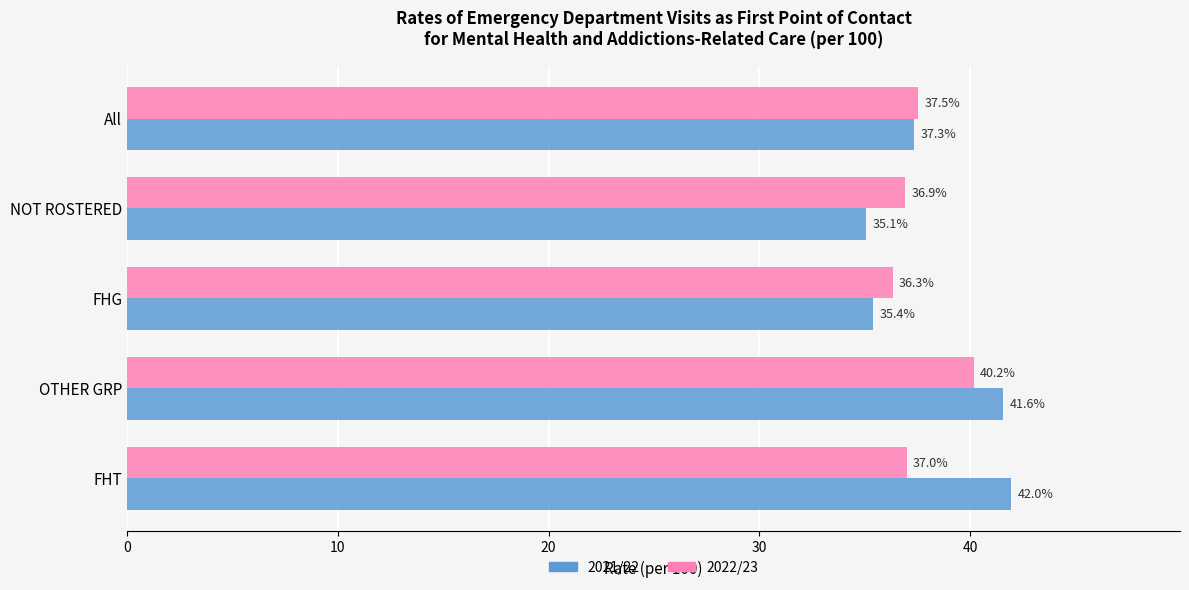

Rank the series by their maximum value, from highest to lowest.

2021/22, 2022/23